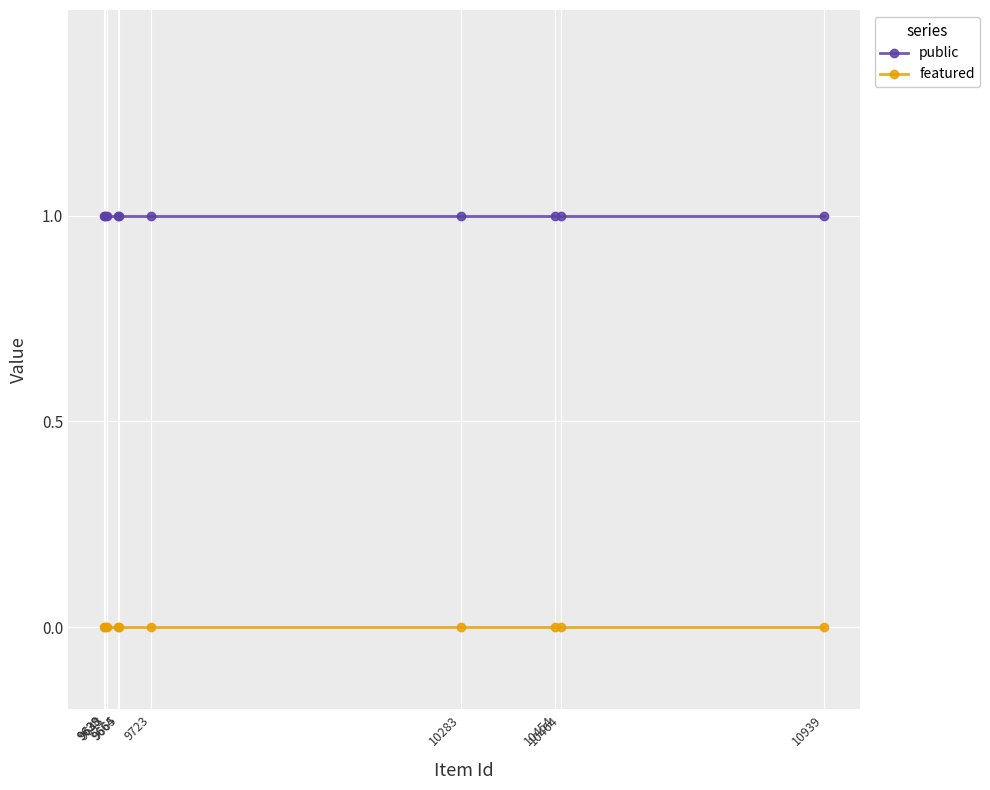

What is the greatest value displayed?

1